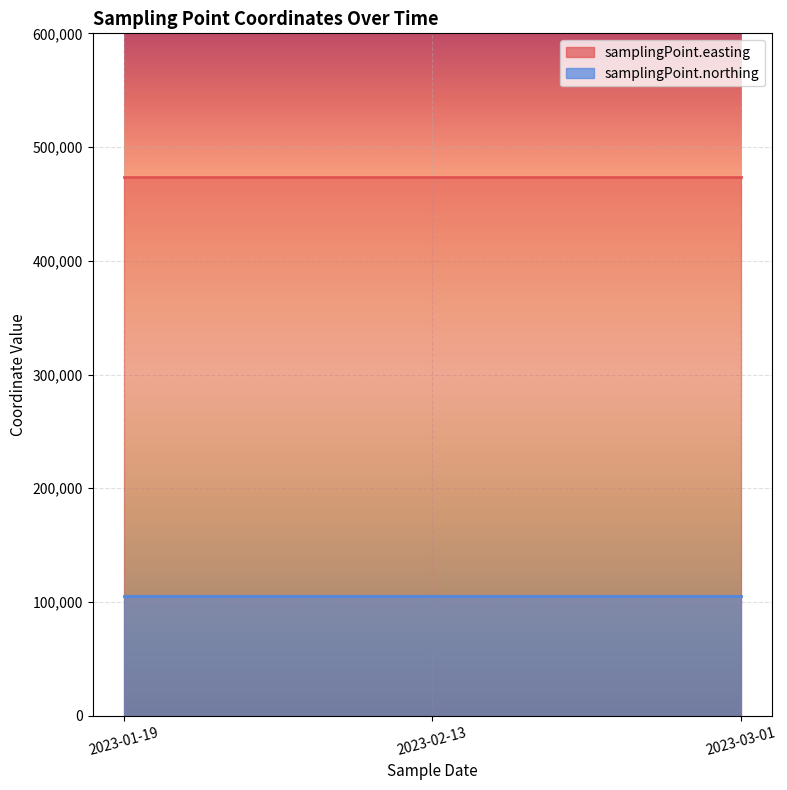

Reading left to right, transcribe all the data shown in this chart.

samplingPoint.easting: 473817	473817	473817
samplingPoint.northing: 105665	105665	105665